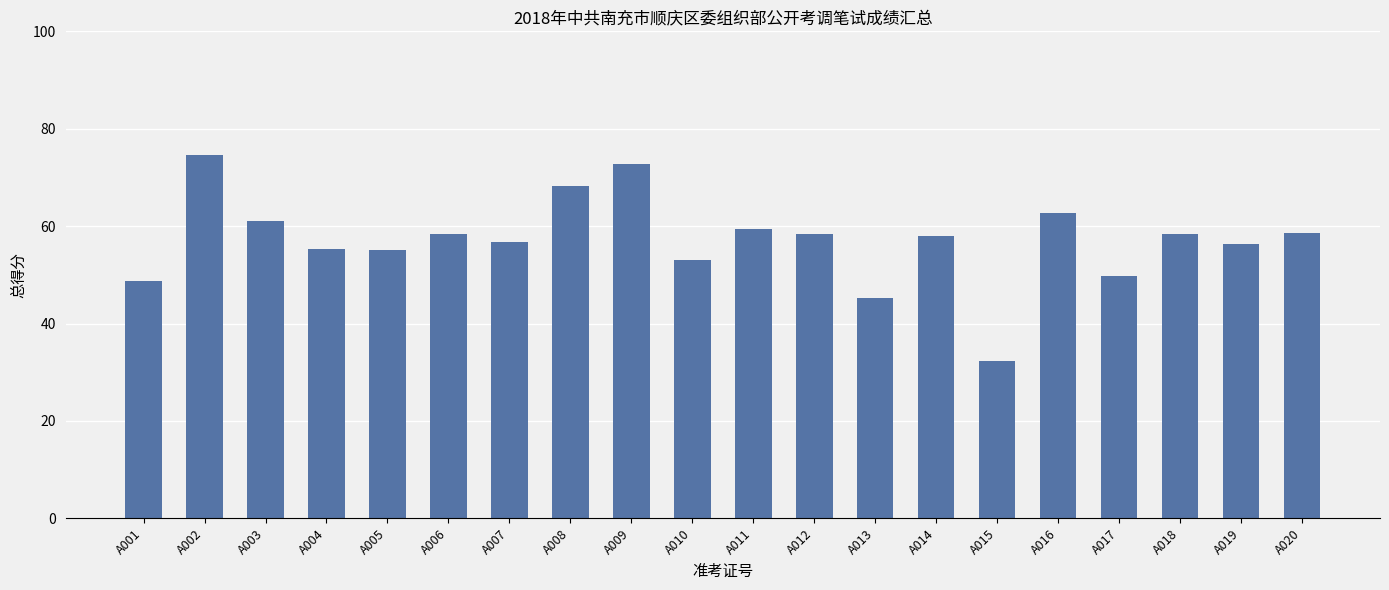

Does the chart contain stacked bars?

No